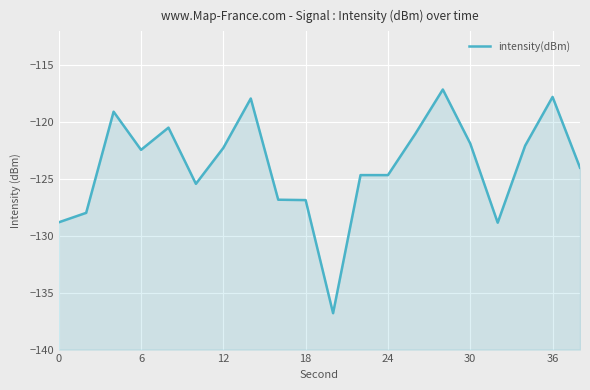

How many points are lower than both their immediate neighbors (excluding endpoints)?

5